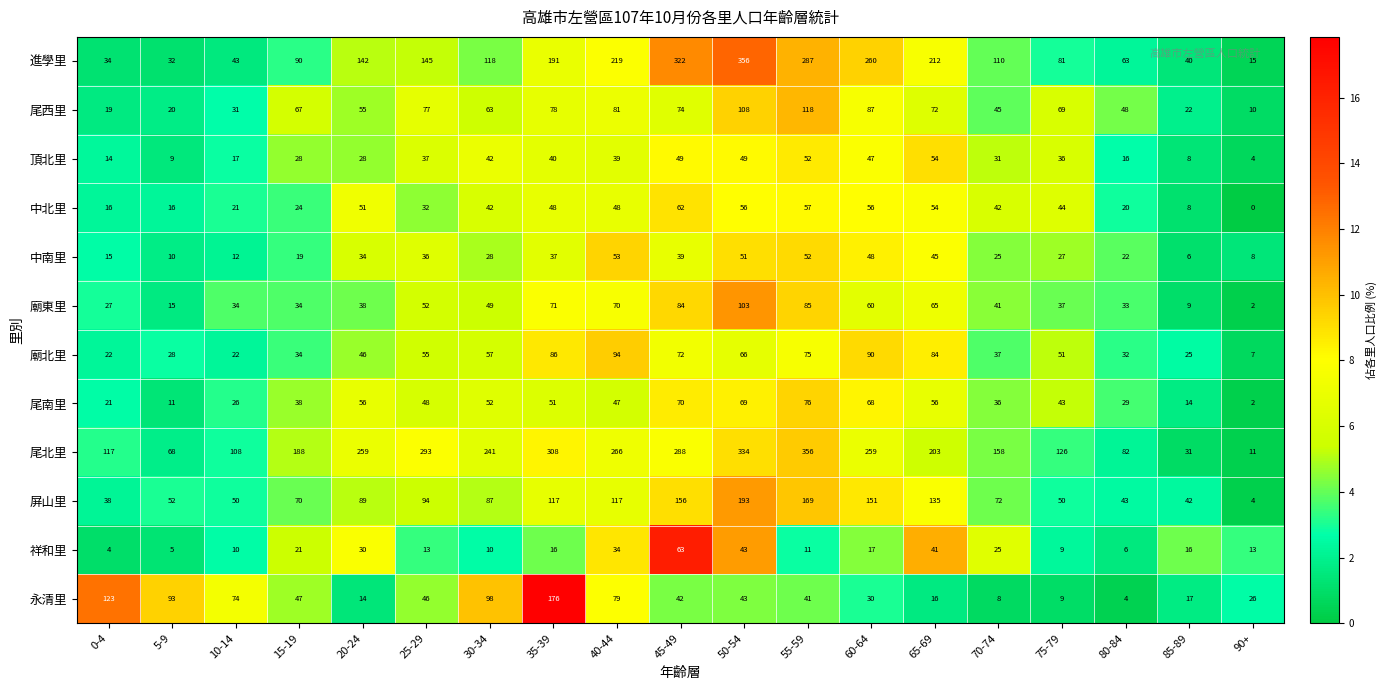

What value does the 屏山里 series have at 70-74, to the nearest 50?

50